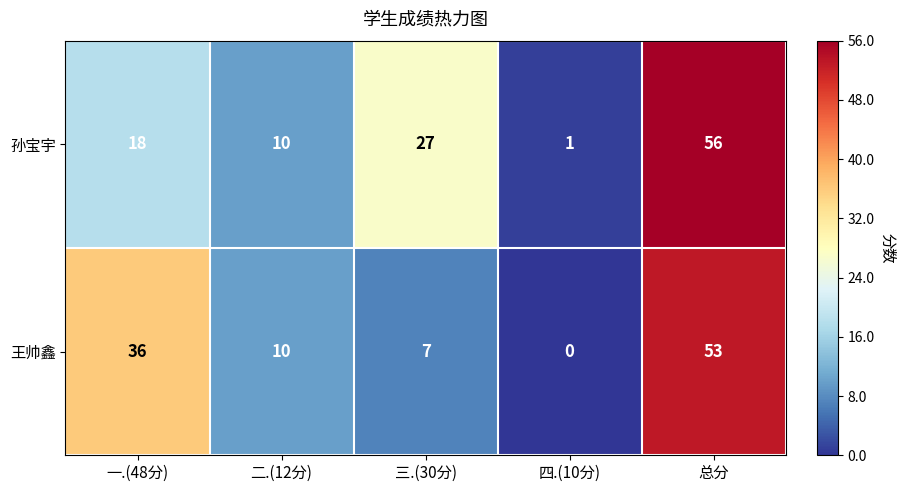

What is the sum of all 王帅鑫 values?

106